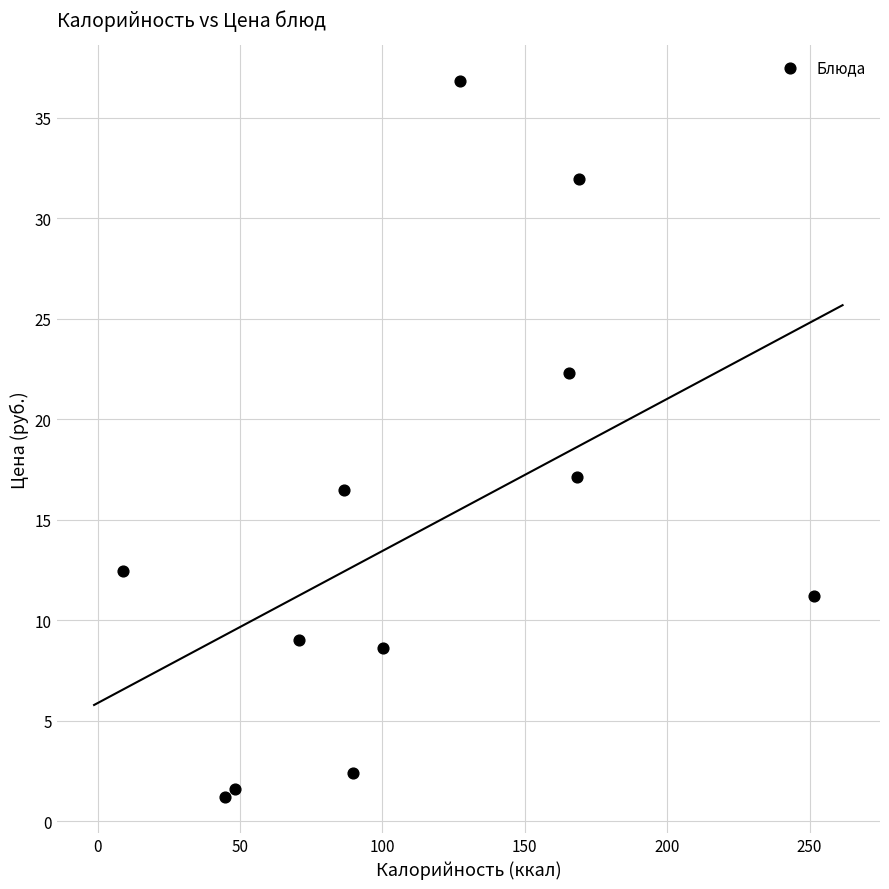

What Y value in the scatter plot is closest to 19?

17.1